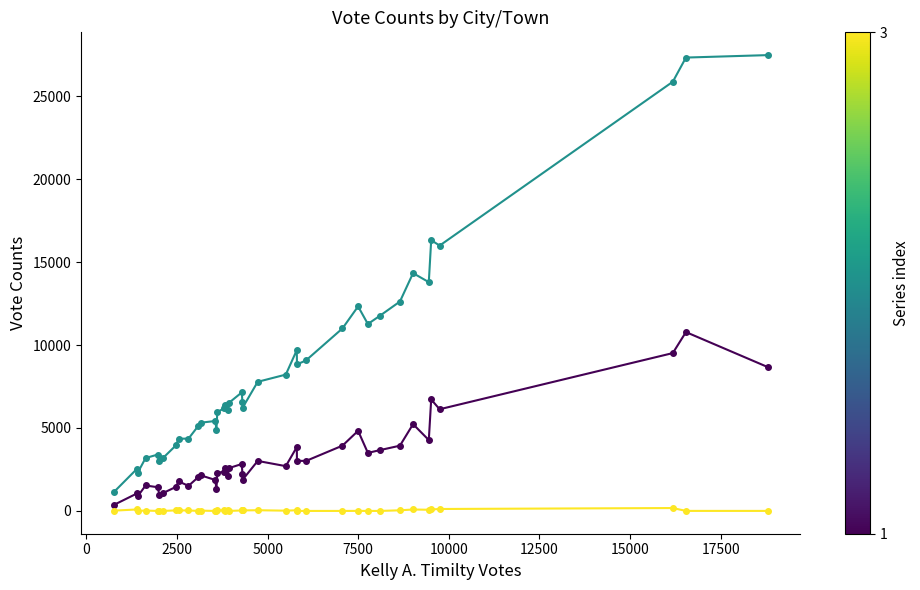

What is the maximum value shown in the chart?

27470